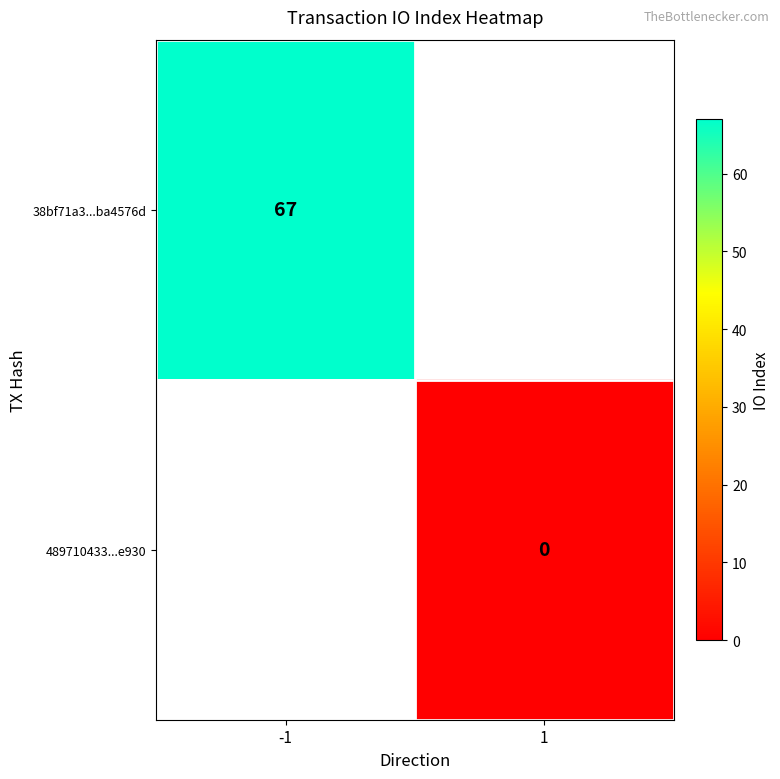

Which category has the highest value across all series?

-1